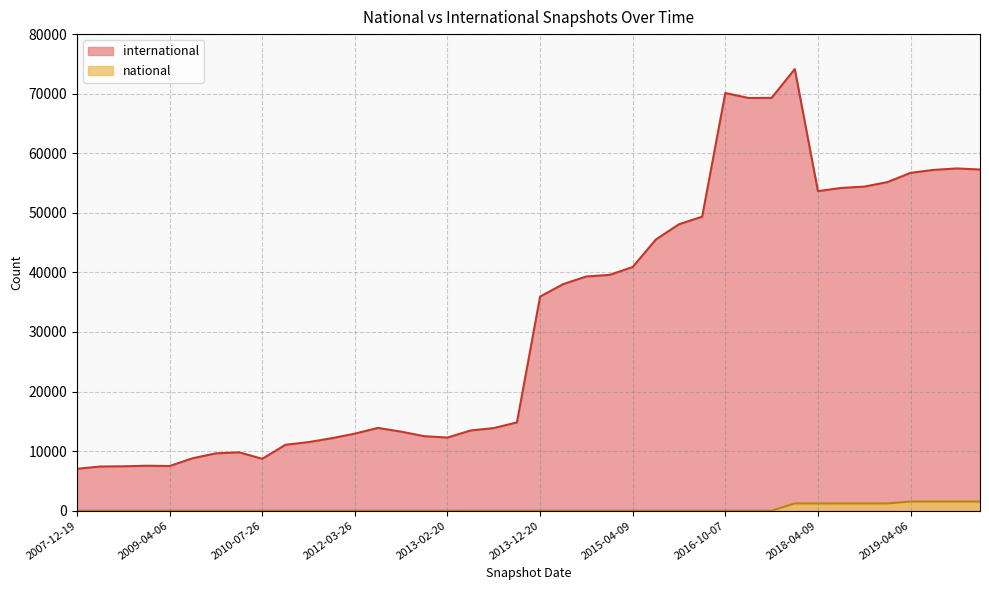

True or false: national and international intersect in this chart.

False